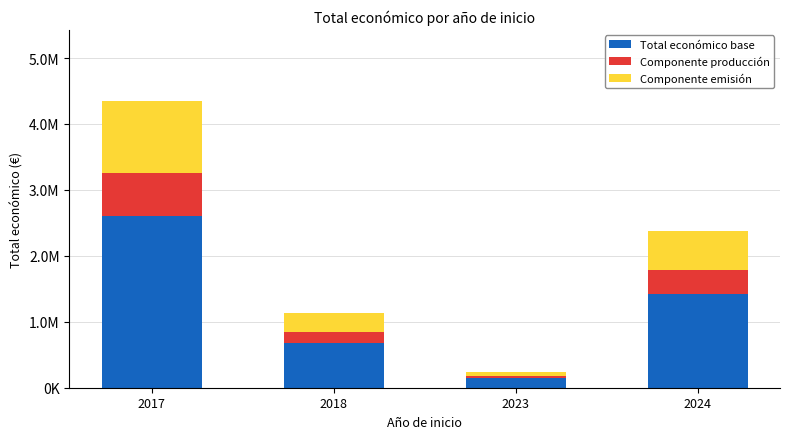

Are the bars horizontal?

No